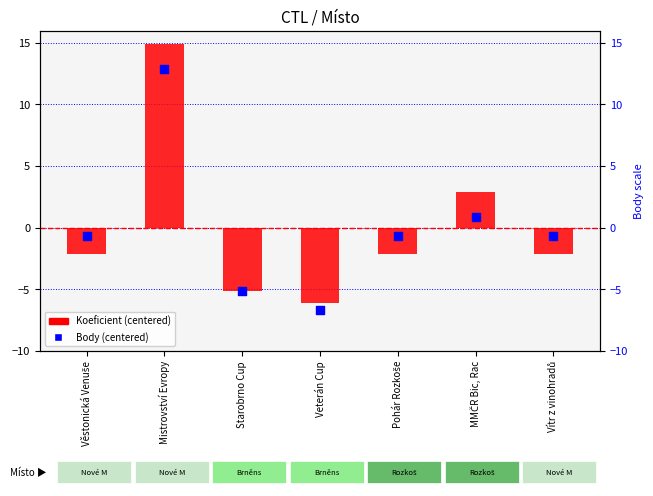

Which series reaches the minimum Y coordinate?

Body (centered)